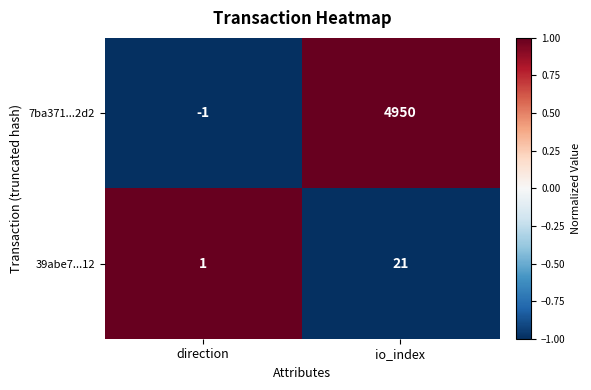

Which series has the widest spread of values?

7ba371...2d2